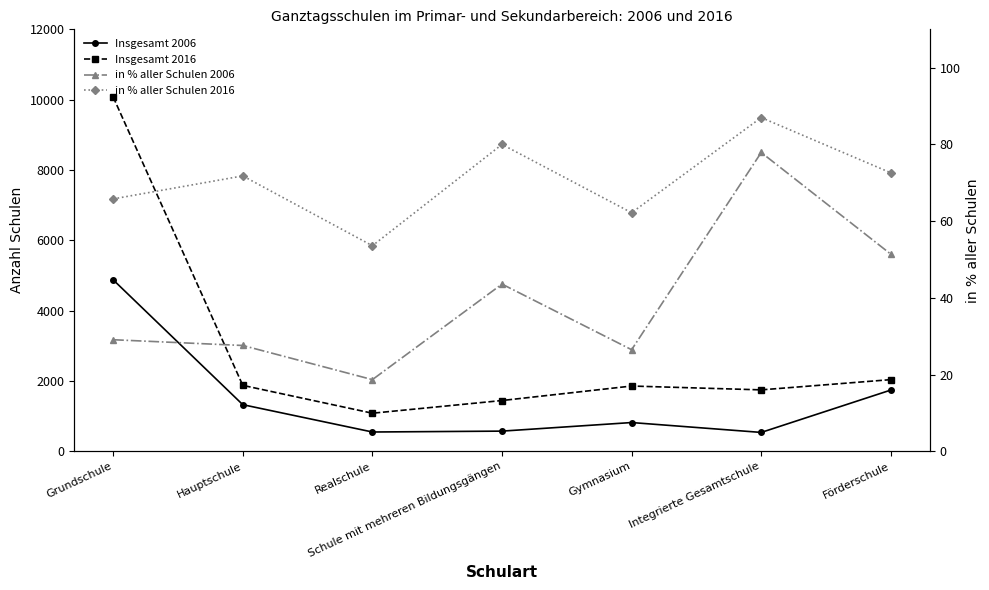

Does the chart display data point markers on the line(s)?

Yes